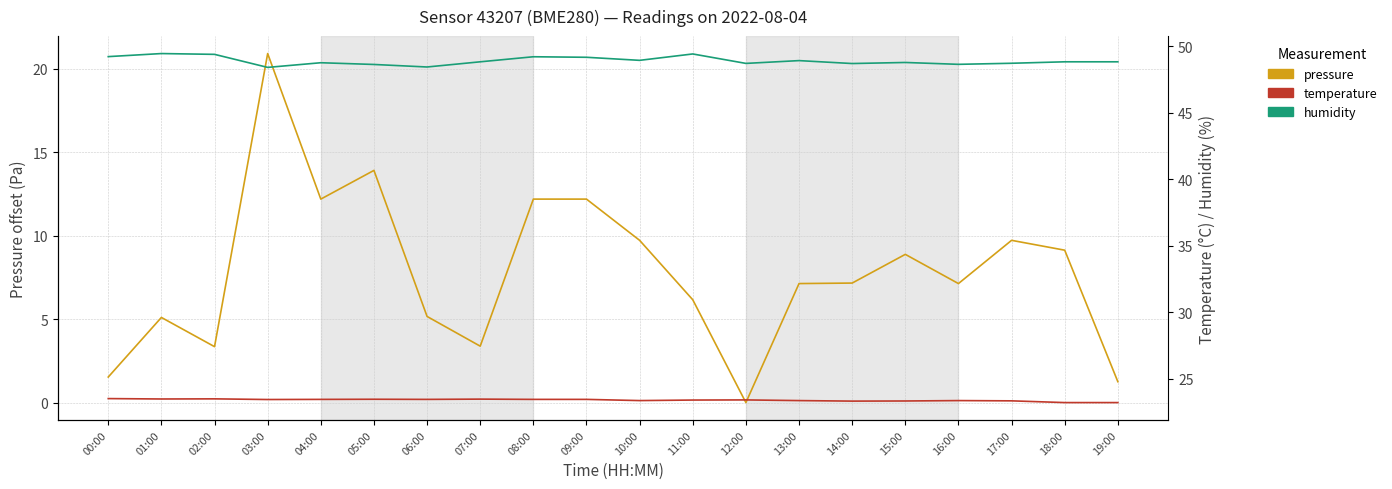

Is this an area chart (filled region under the line)?

No